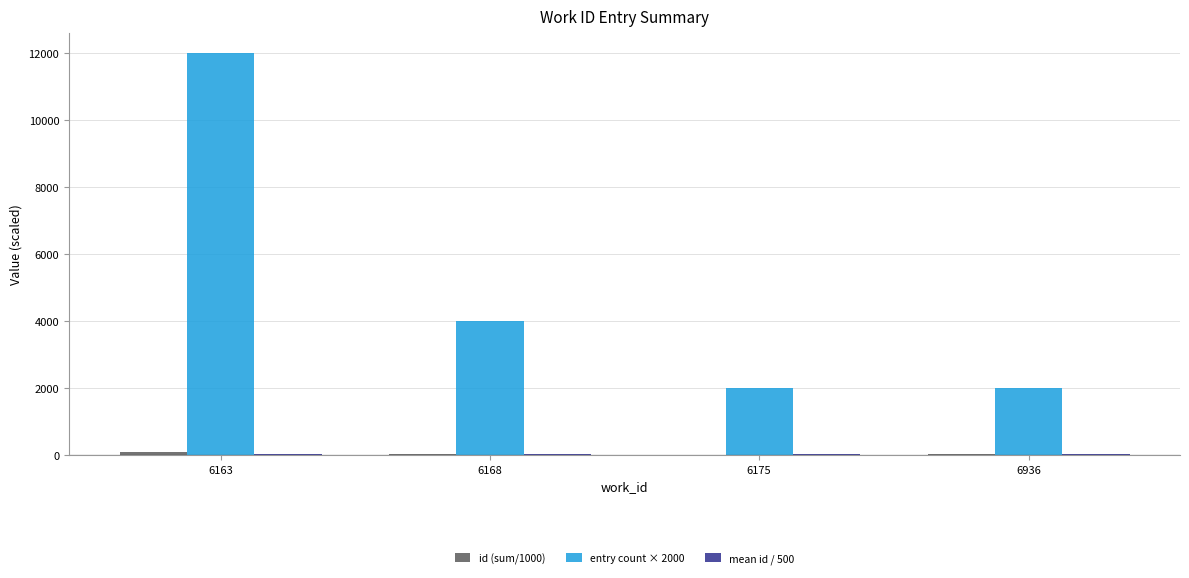

Which series has the largest total across all categories?

entry count × 2000